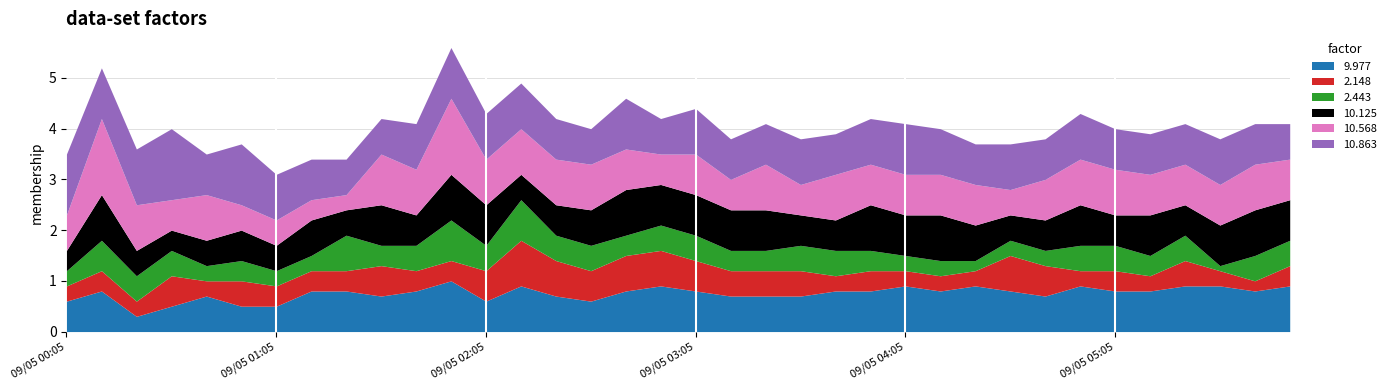

What position from the left is 09/05 00:05?

1